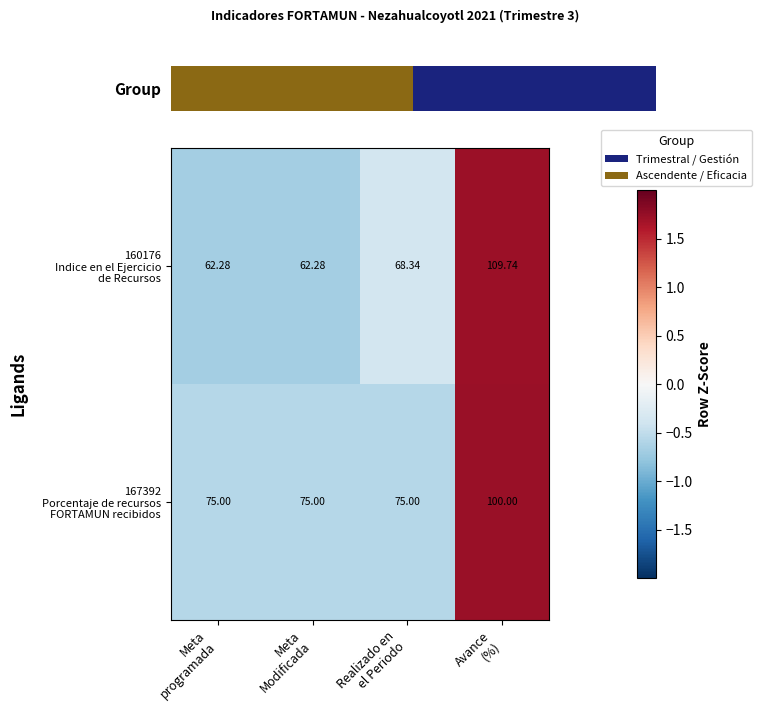

What is the minimum value for 160176 Indice en el Ejercicio de Recursos?

-0.7